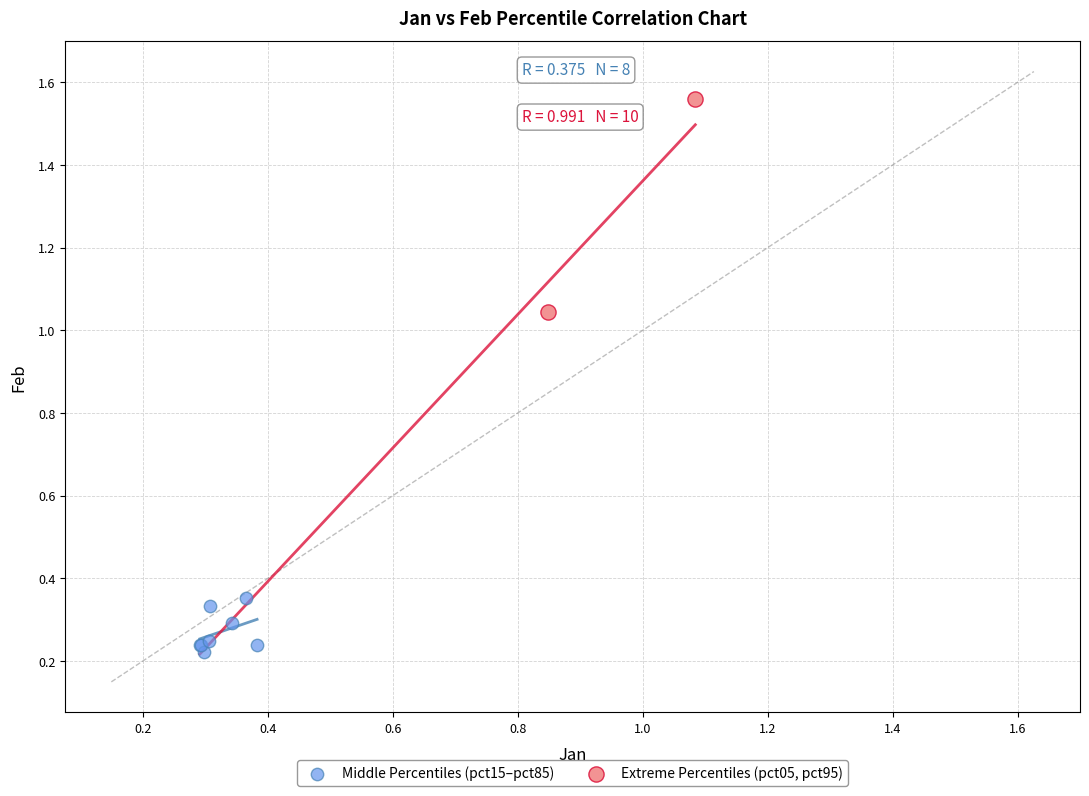

Which series has the largest Y range (max minus min)?

Extreme Percentiles (pct05, pct95)